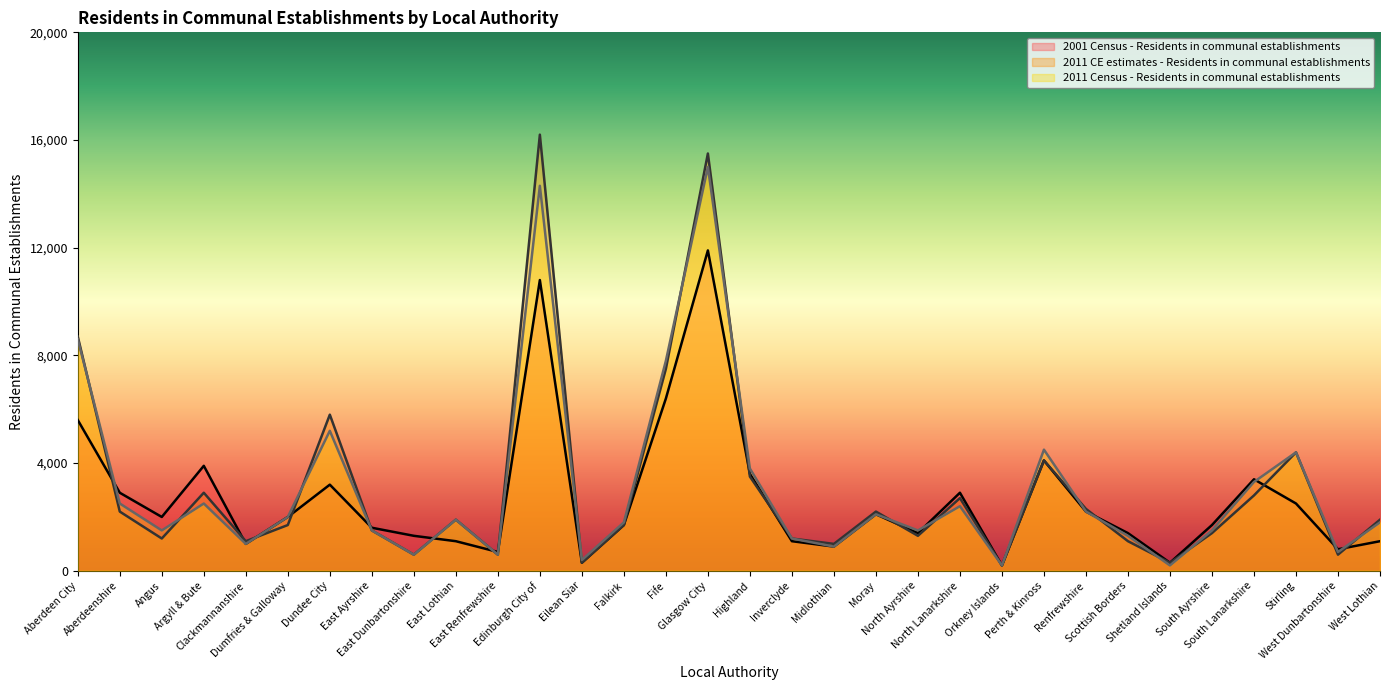

What is the value of the 2011 CE estimates - Residents in communal establishments point at the 18th from the left?

1200